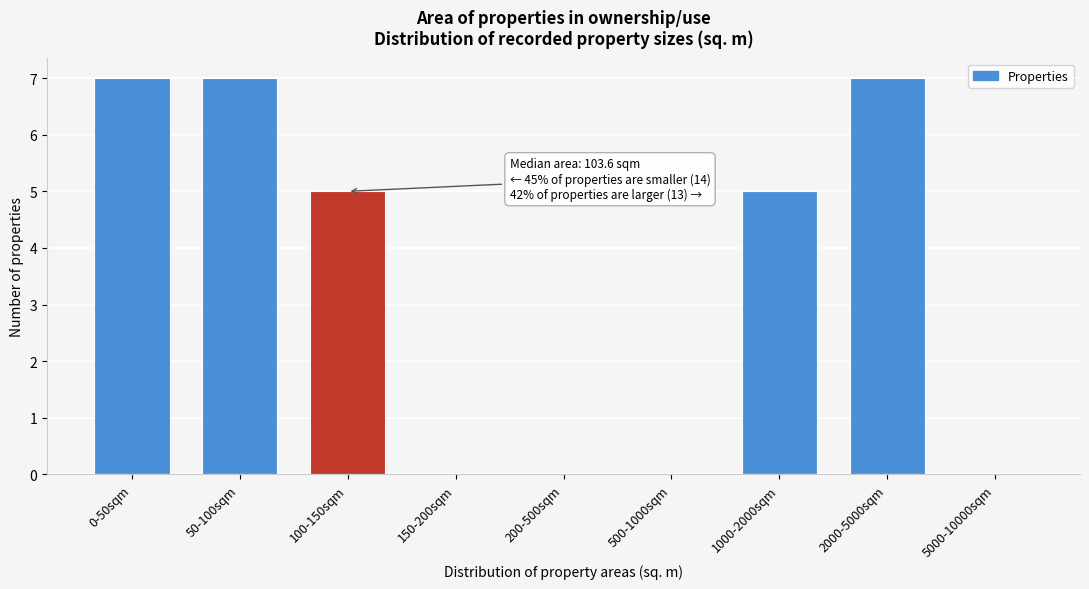

Reading left to right, extract all data points from this chart.

0-50sqm=7	50-100sqm=7	100-150sqm=5	150-200sqm=0	200-500sqm=0	500-1000sqm=0	1000-2000sqm=5	2000-5000sqm=7	5000-10000sqm=0